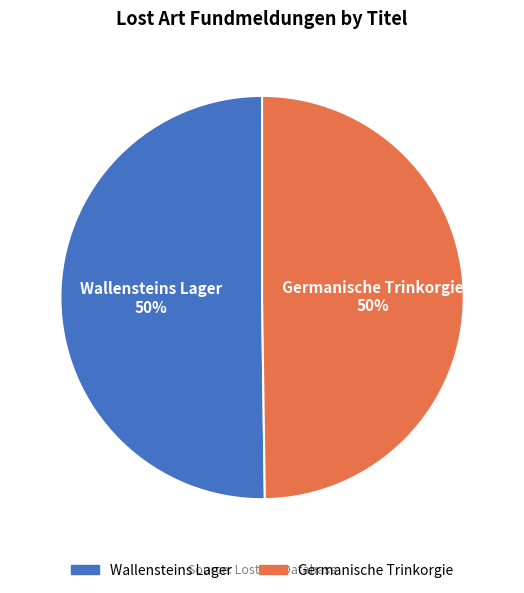

To the nearest percent, what percentage of the pie is Wallensteins Lager?

50%